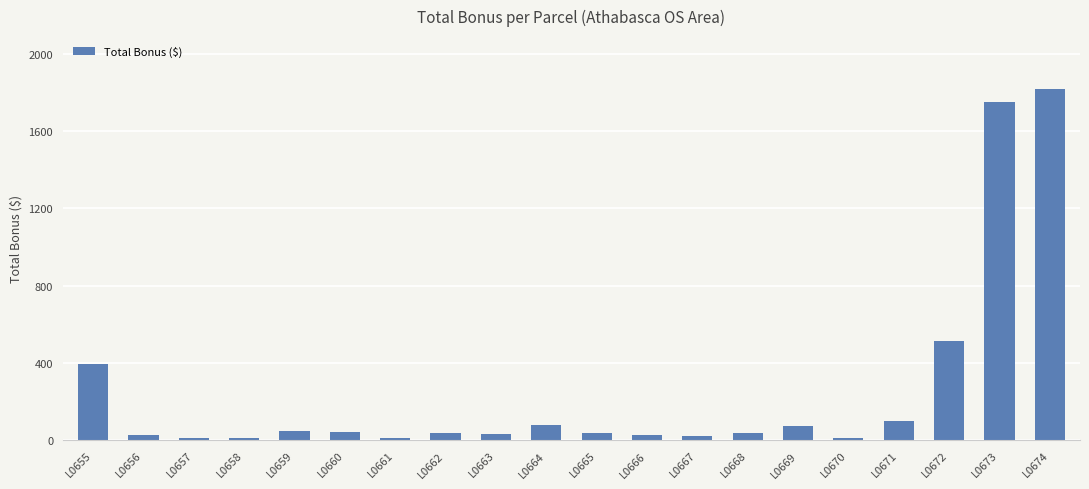

What is the value of the 15th bar from the left?

74.6